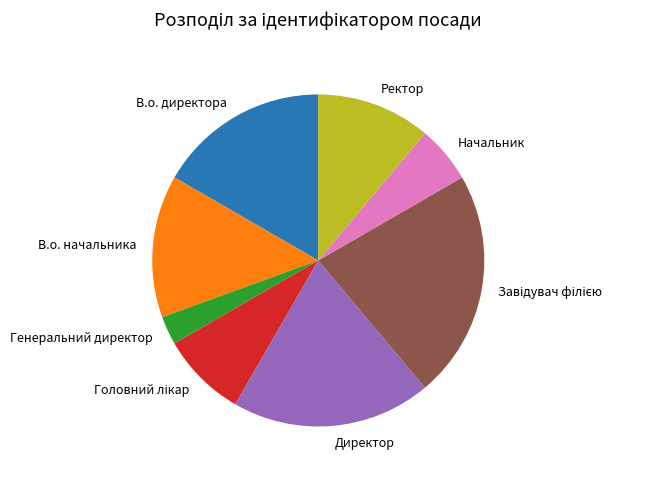

Is В.о. директора the majority of the pie?

No